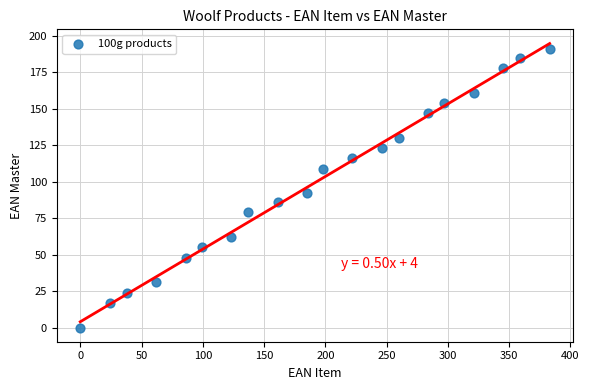

What is the range of X values (max minus min)?

383